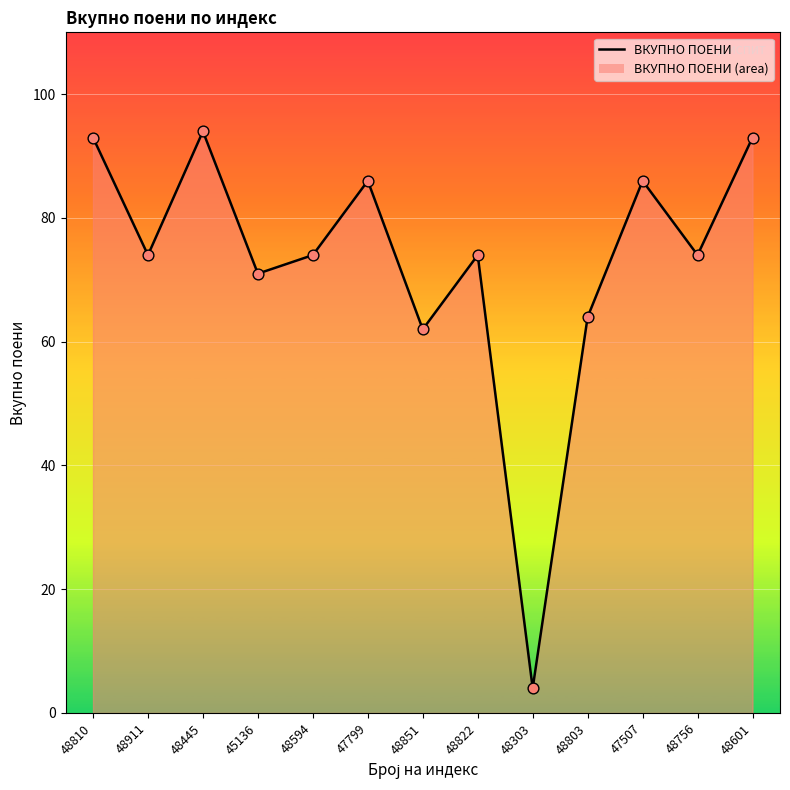

Which has a higher value, 48601 or 47507?

48601